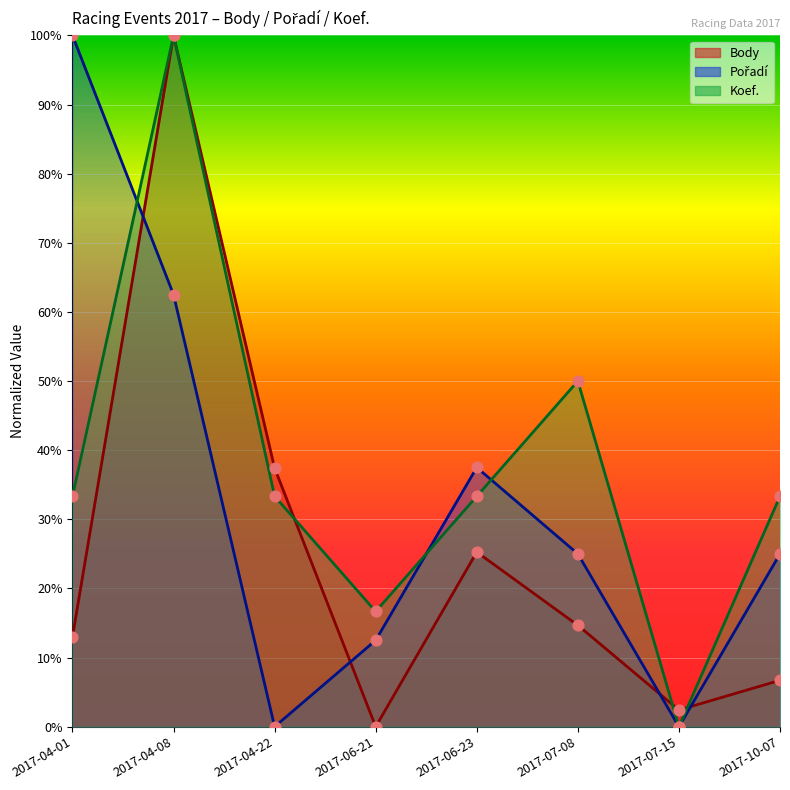

At which category is the sum across all series the highest?

2017-04-08